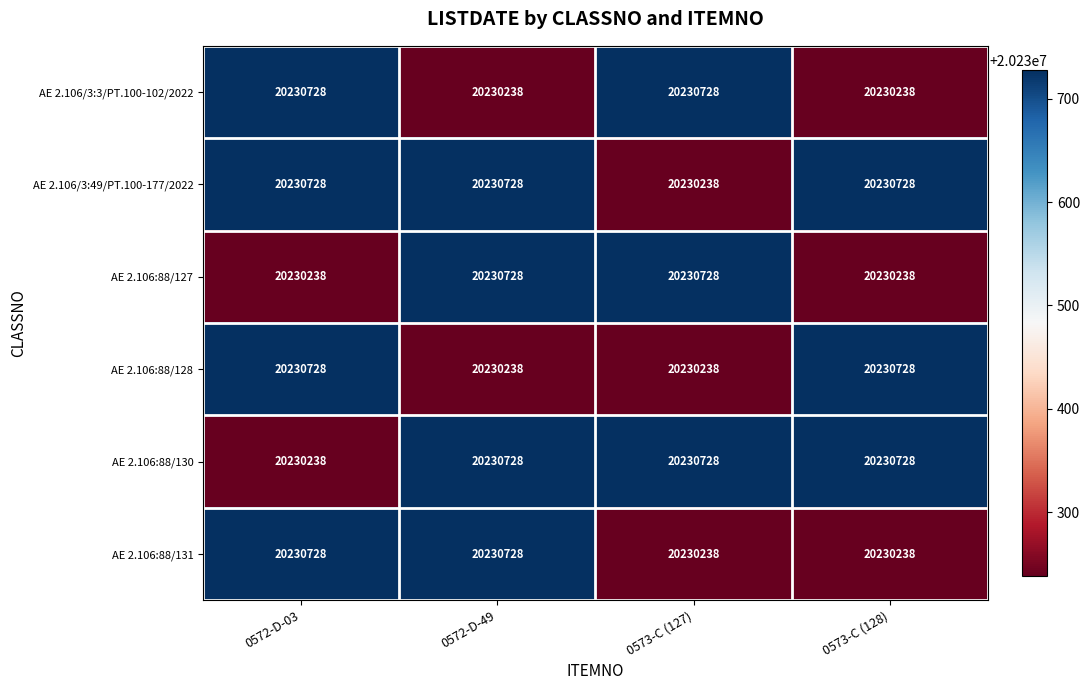

What is the minimum value shown in the chart?

20230238